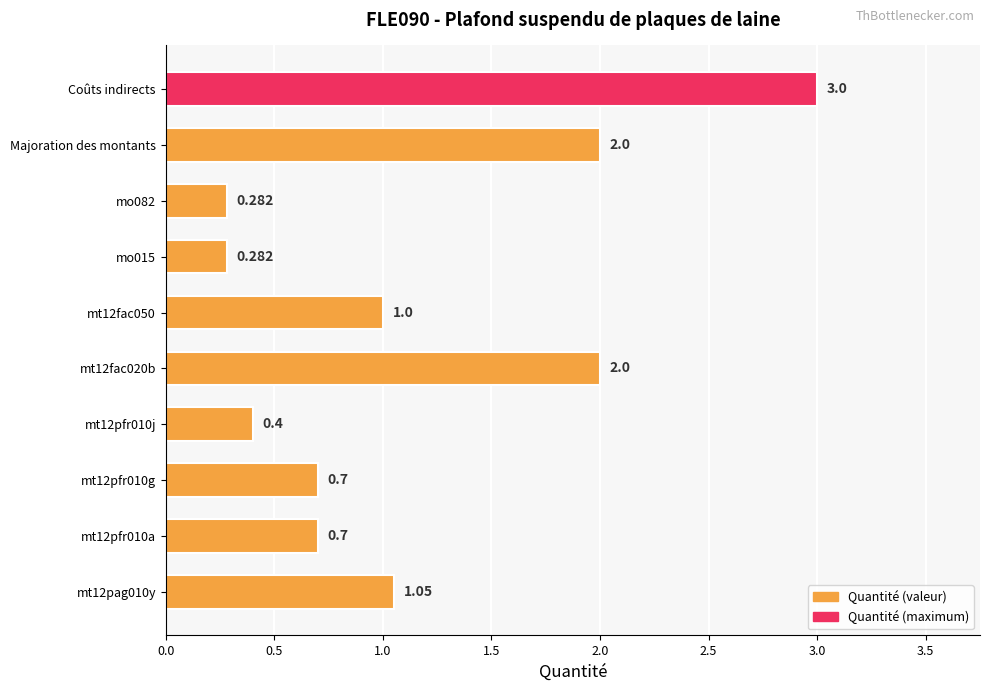

Which category has the highest value across all series?

Coûts indirects